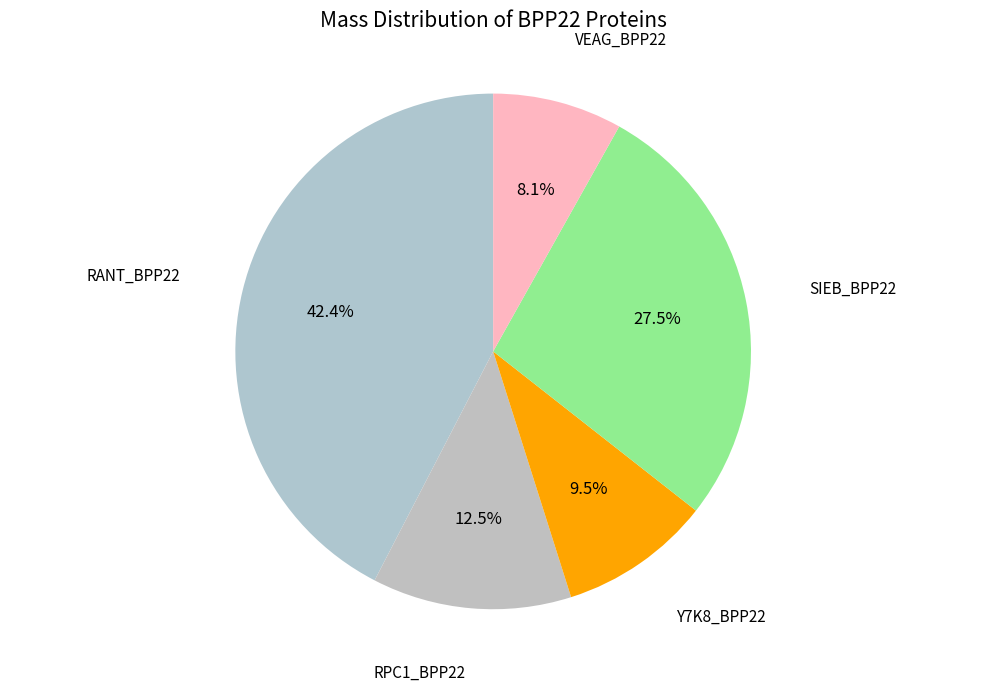

How many slices are in this pie chart?

5